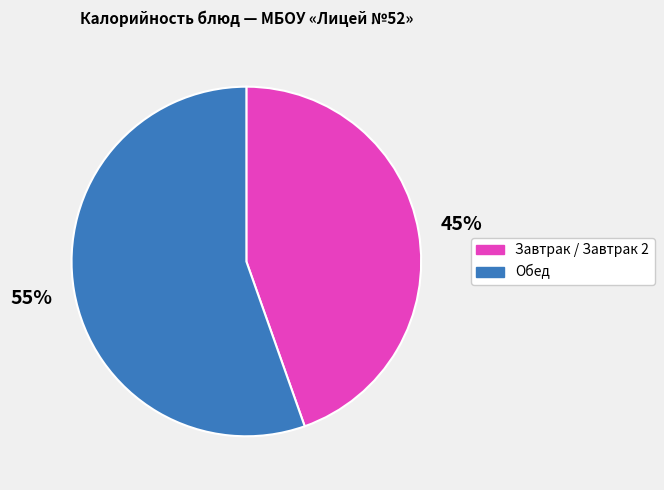

The Обед slice represents 55% of the pie. True or false?

True